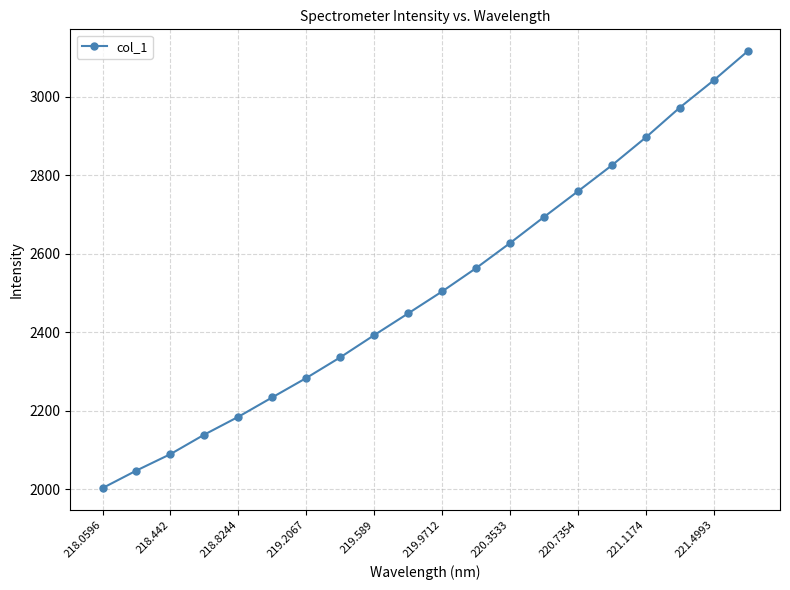

What is the difference between the maximum and second lowest values?

1068.5